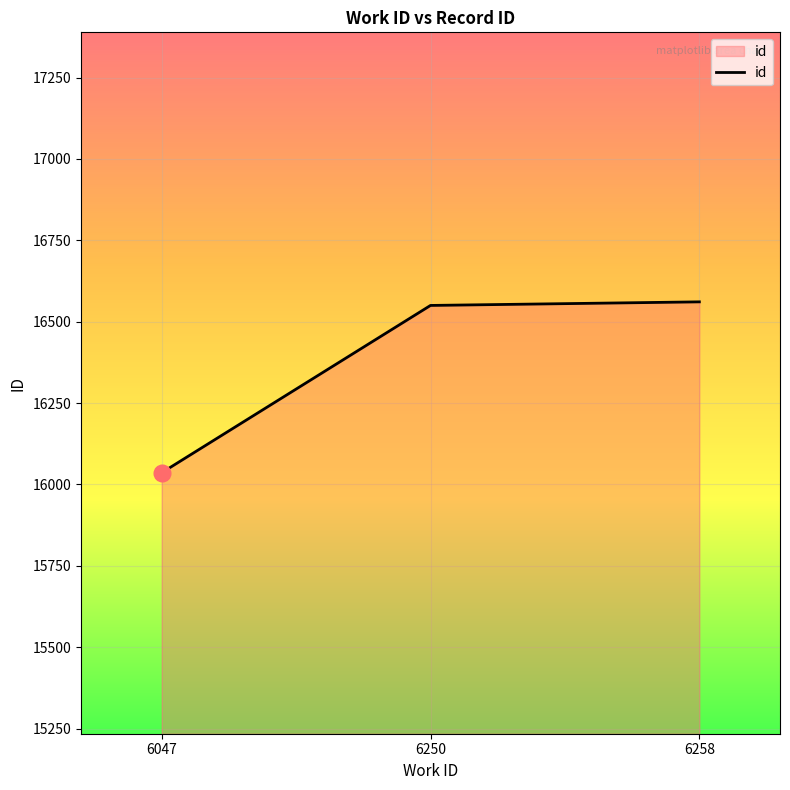

The value at 6258 is 16561. True or false?

True